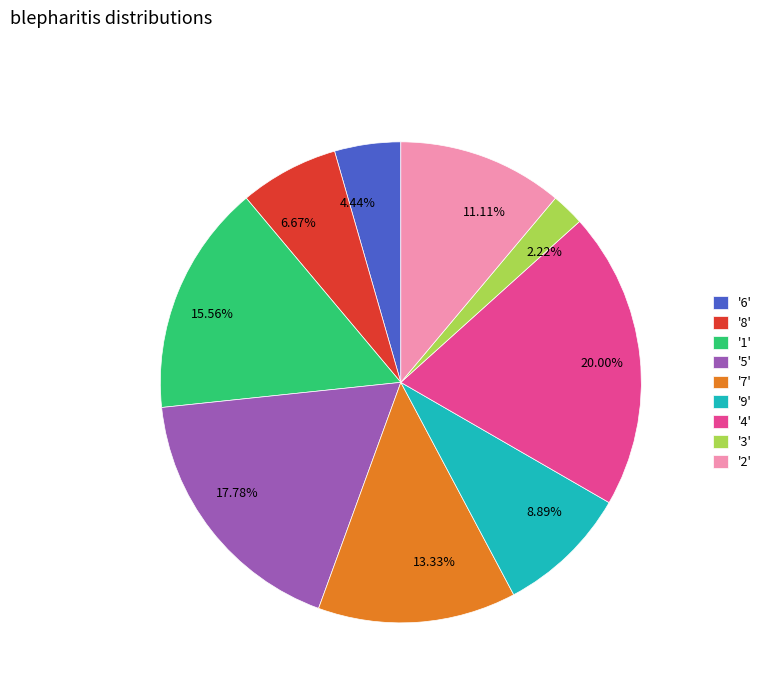

Count the number of slices in the pie.

9